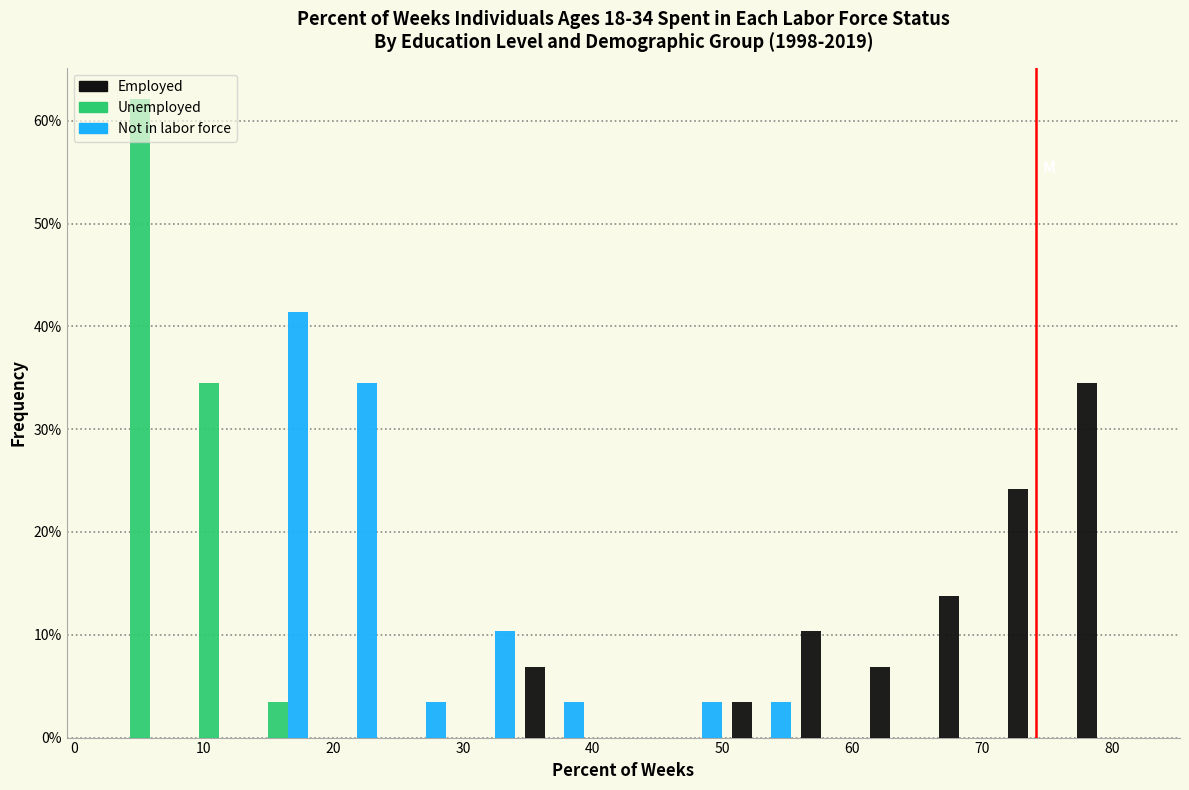

In the Not in labor force series, which range on the x-axis has the tallest bar?

13 to 18